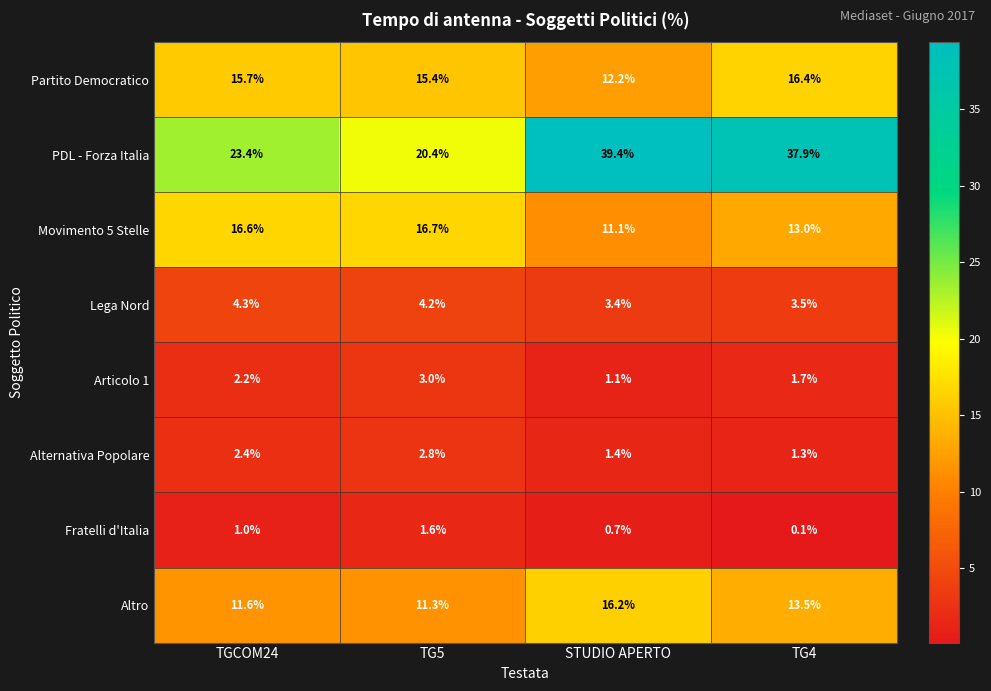

Which label corresponds to the smallest value in the chart?

TG4